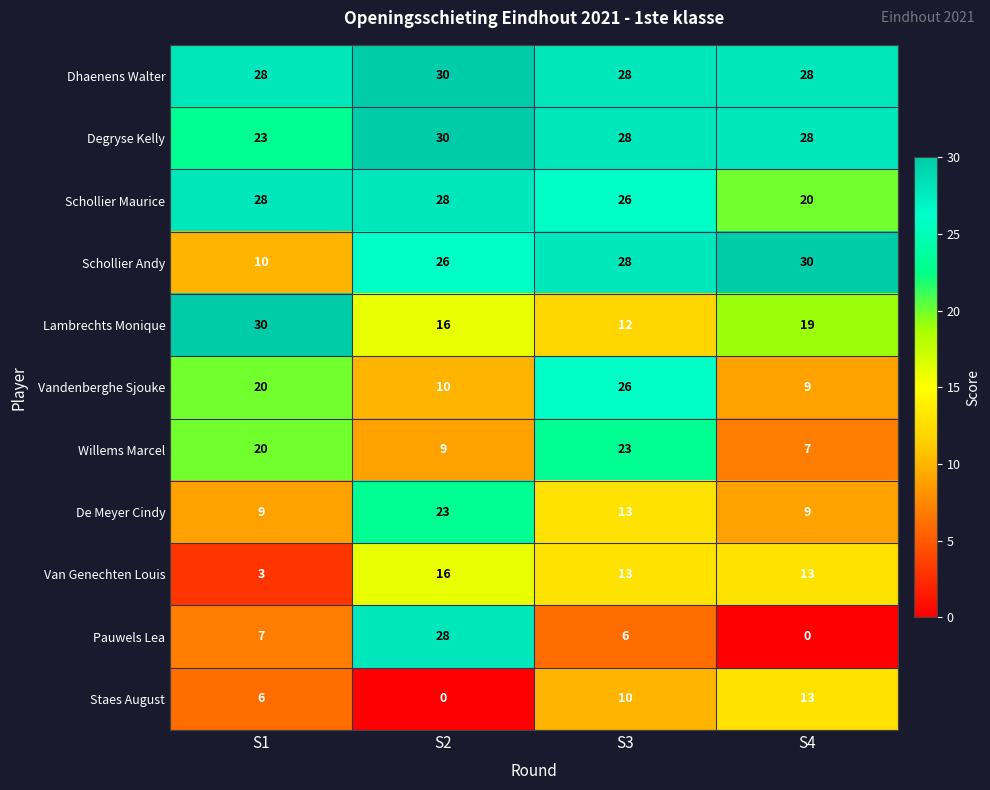

What is the average value of the Pauwels Lea series?

10